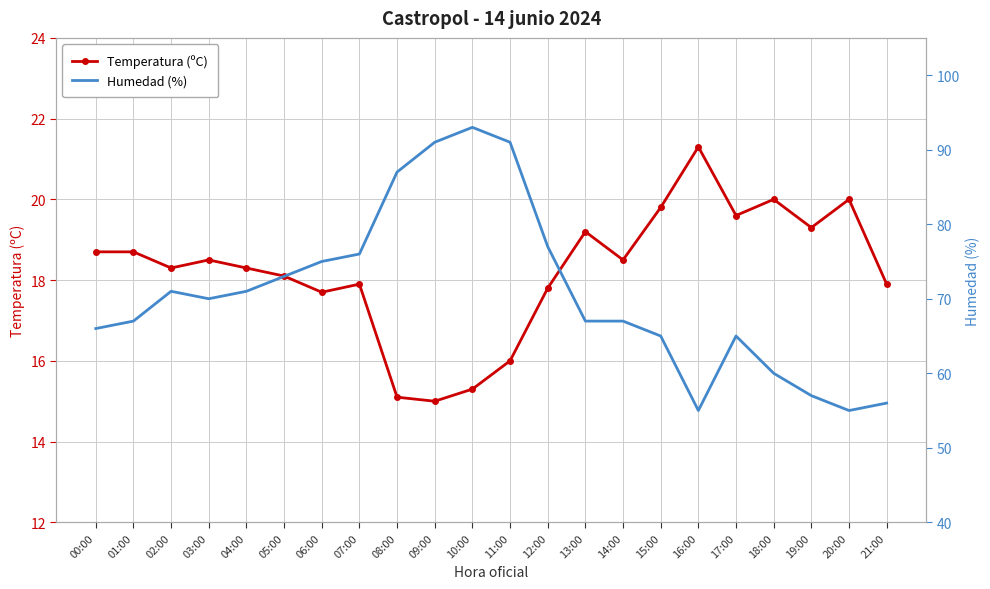

True or false: Temperatura (ºC) and Humedad (%) cross at least once.

False